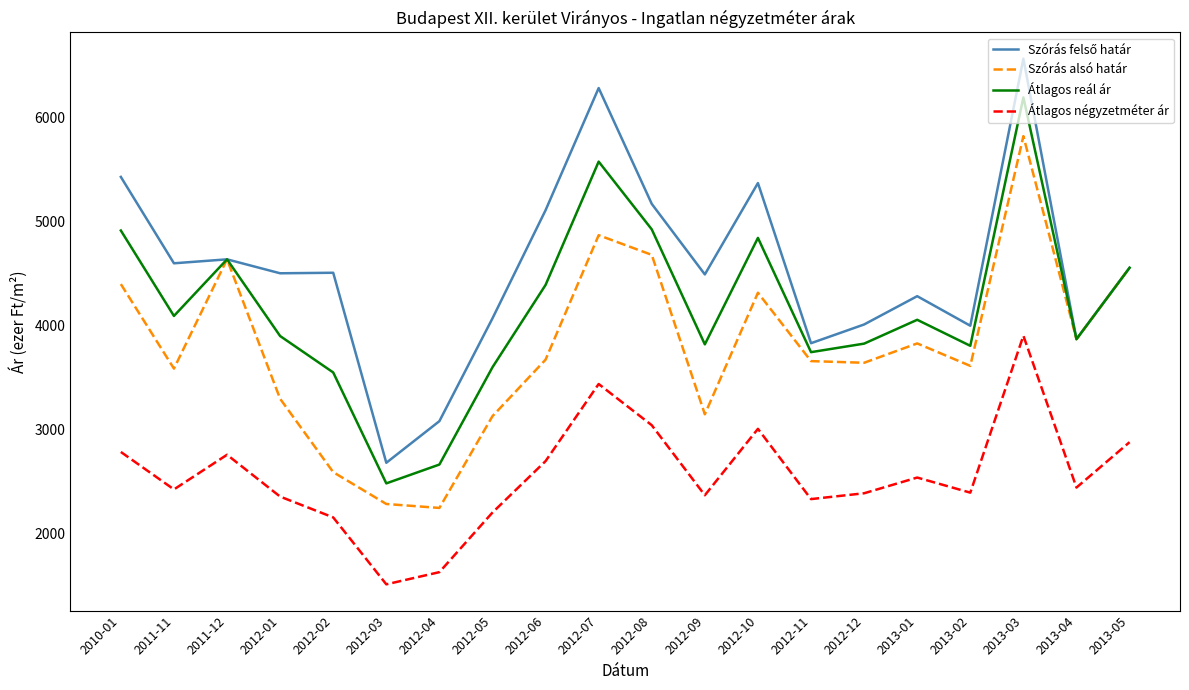

True or false: Átlagos reál ár and Átlagos négyzetméter ár intersect in this chart.

False